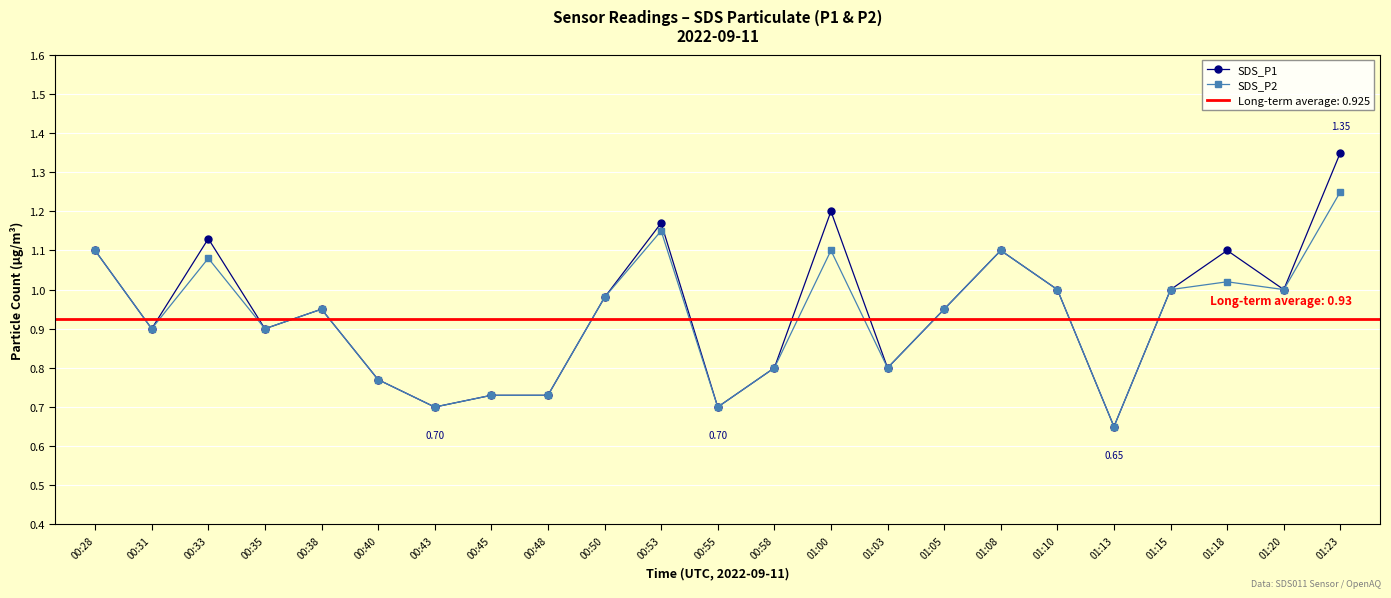

In SDS_P1, how many points are lower than both neighbors (excluding endpoints)?

7